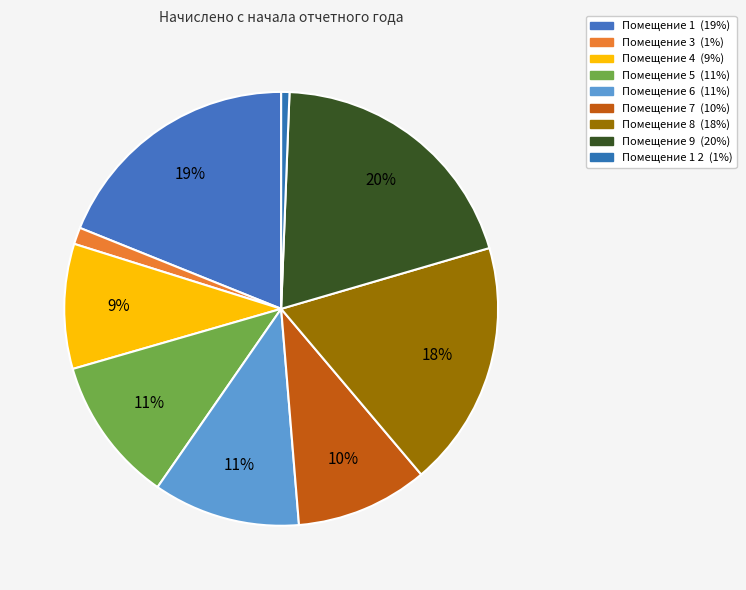

To the nearest percent, what is the average slice percentage?

11%